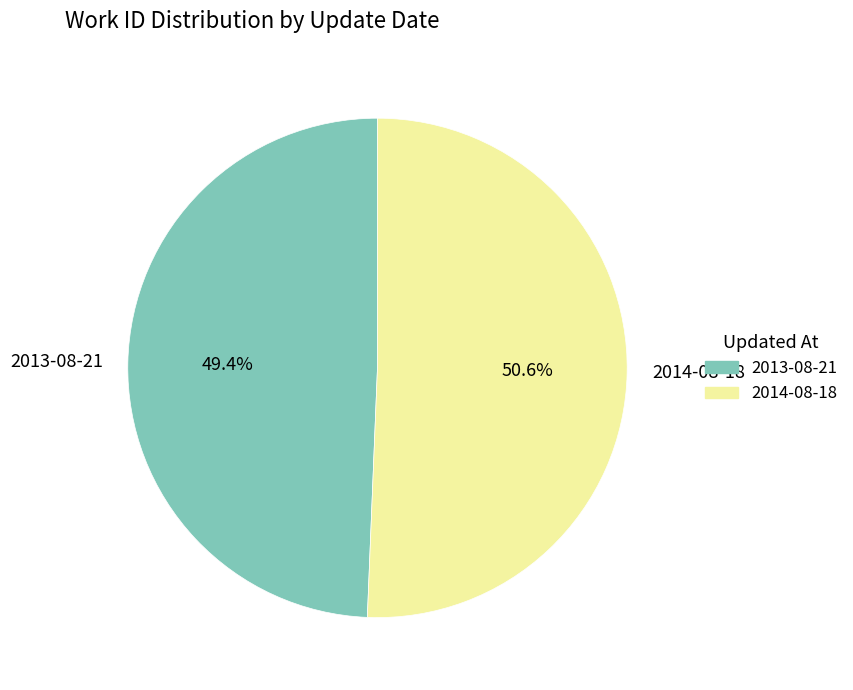

What percentage do 2013-08-21 and 2014-08-18 together represent?

100.0%